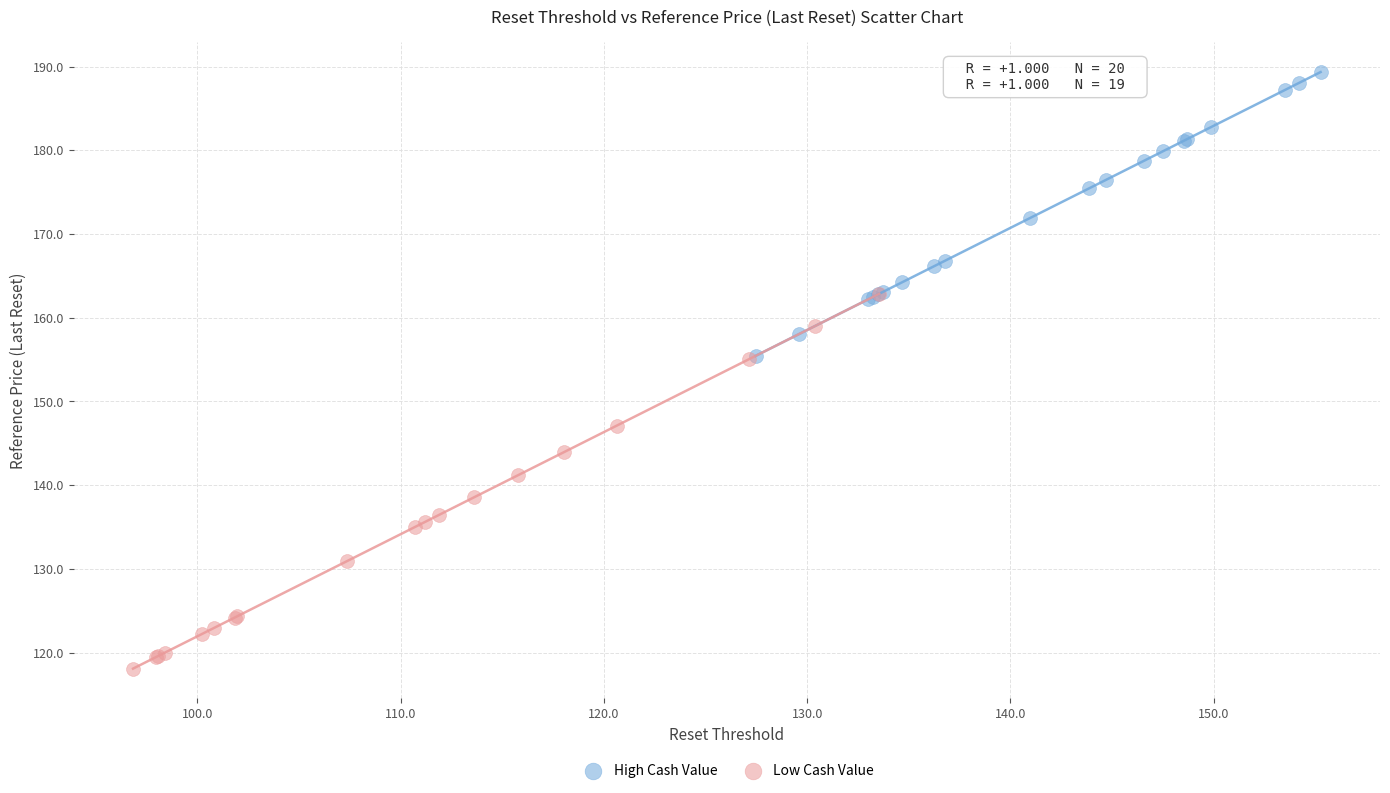

Which series contains the lowest Y value?

Low Cash Value